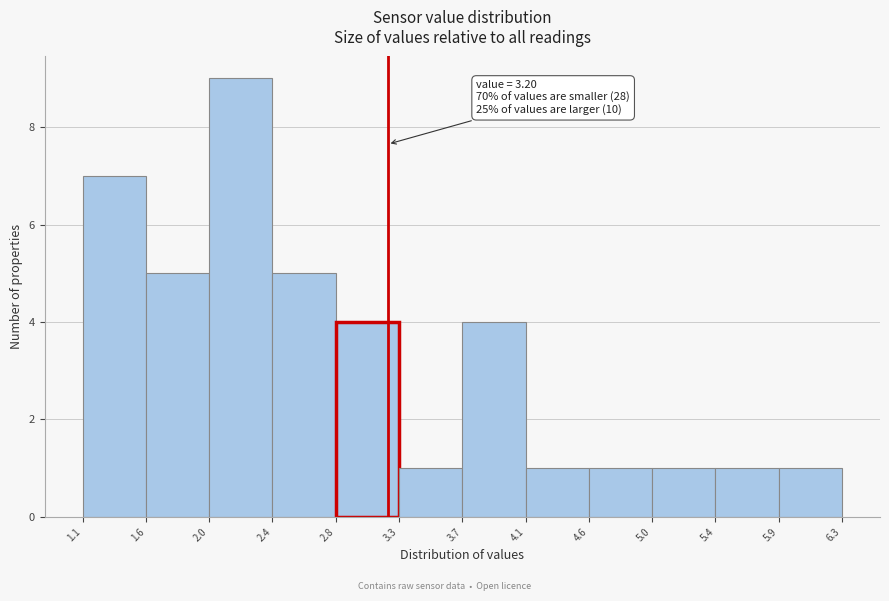

Over which range of the x-axis is the bar tallest?

2.0 to 2.4